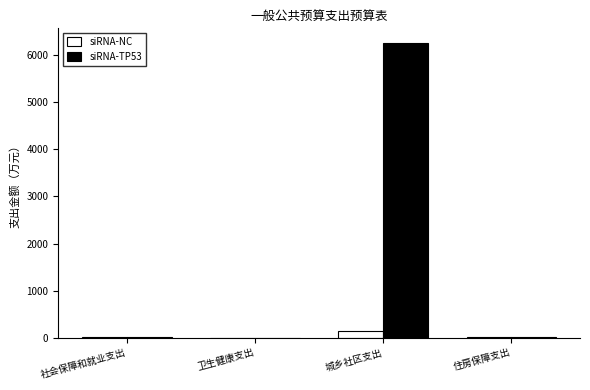

What is the sum of the siRNA-NC values at 卫生健康支出 and 住房保障支出?

18.9